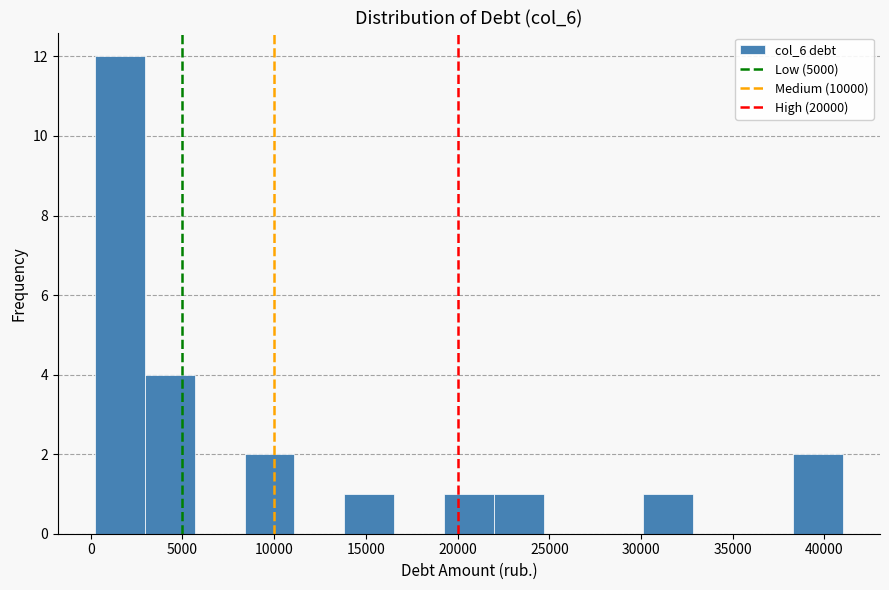

Over which range of the x-axis is the bar tallest?

0 to 3000